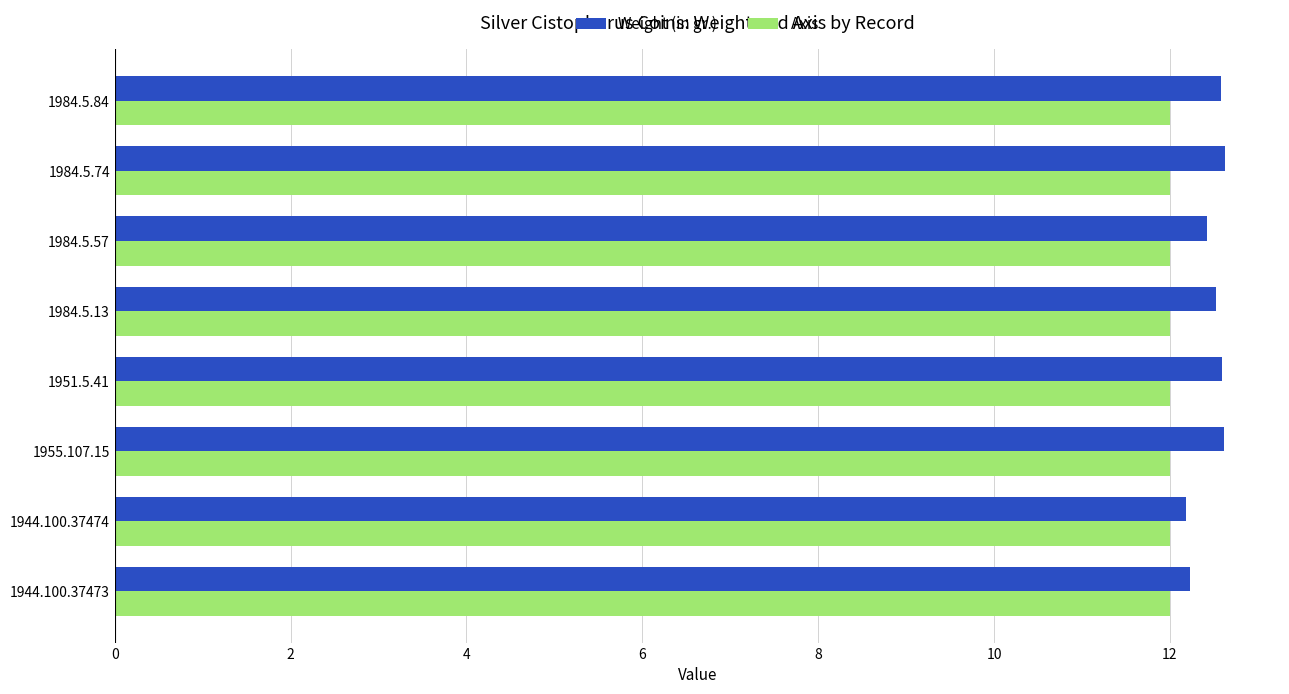

Is the value of Weight (in gr.) at 1984.5.57 greater than the value of Axis at 1951.5.41?

Yes